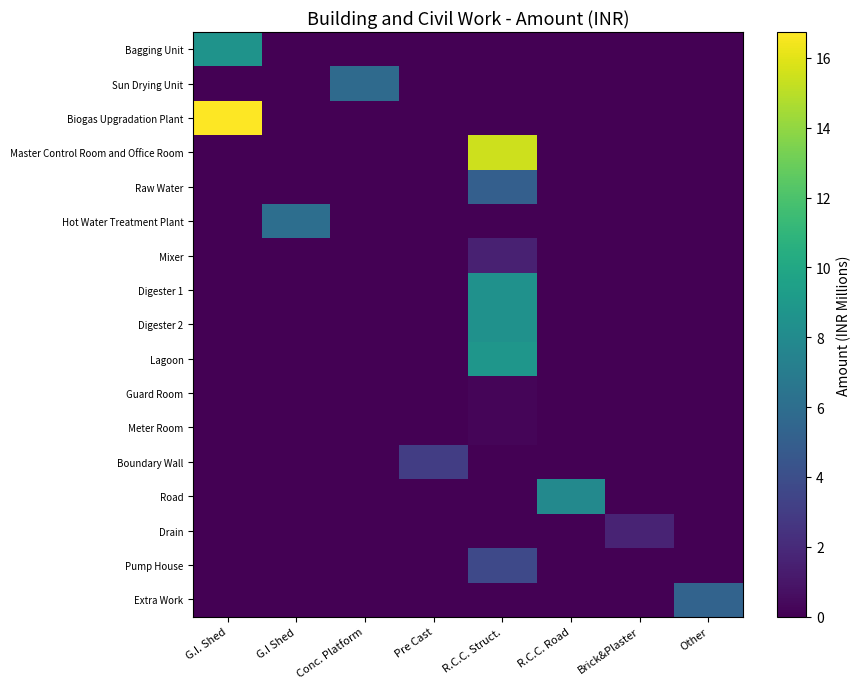

How many data points does each series have?

8